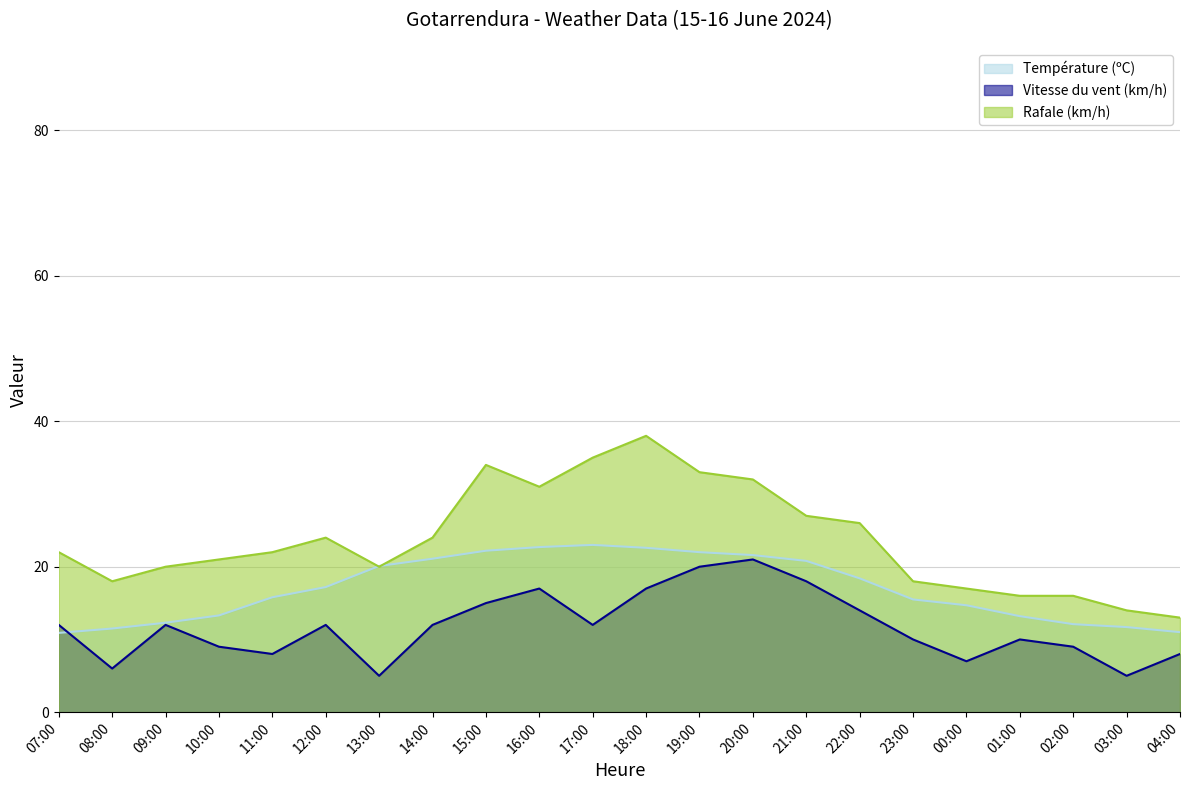

Which has a higher value, 23:00 or 07:00?

23:00